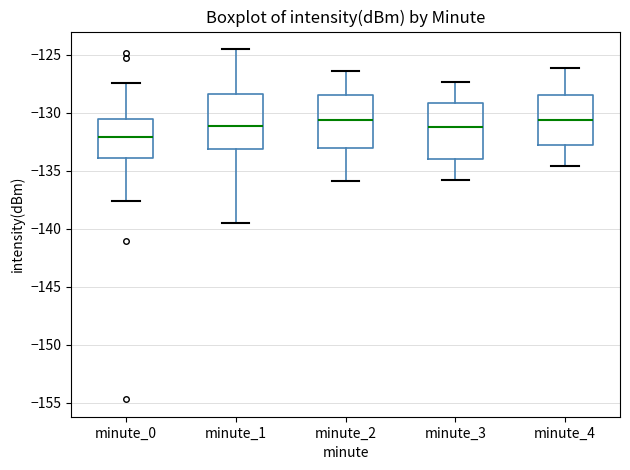

Reading left to right, read every box against the y-axis: the position of its median line, the range the box covers, and the ends of its whiskers. The values are not printed on the chart, so give them approximately, as read against the axis.

minute_0: median -132.0, box -134.0 to -130.5, whiskers -137.5 to -127.5
minute_1: median -131.0, box -133.0 to -128.5, whiskers -139.5 to -124.5
minute_2: median -130.5, box -133.0 to -128.5, whiskers -136.0 to -126.5
minute_3: median -131.0, box -134.0 to -129.0, whiskers -136.0 to -127.5
minute_4: median -130.5, box -133.0 to -128.5, whiskers -134.5 to -126.0